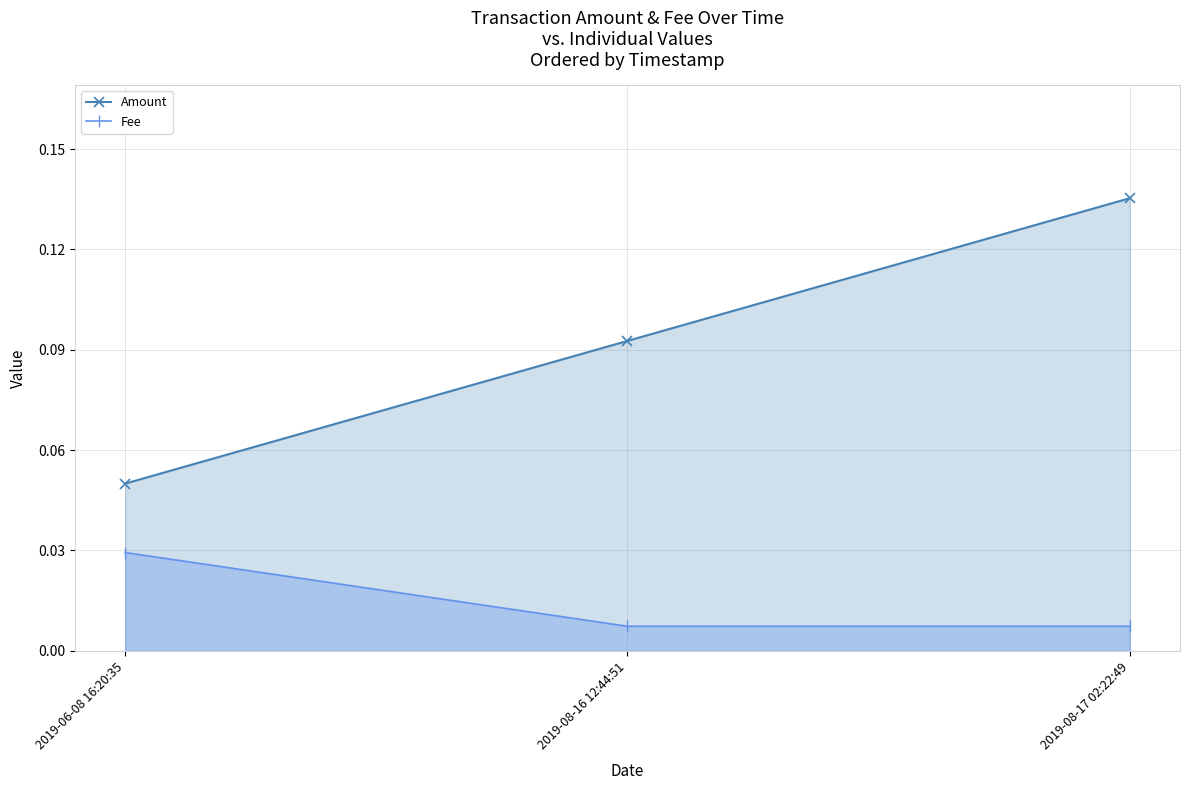

What position from the left is 2019-08-17 02:22:49?

3